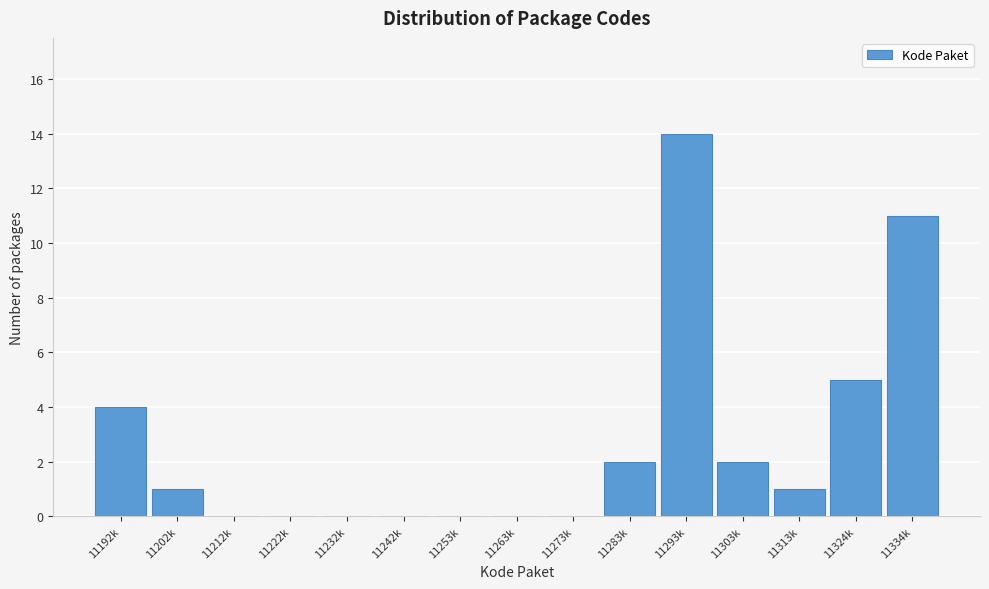

Reading left to right, transcribe all the data shown in this chart.

11192k=4	11202k=1	11212k=0	11222k=0	11232k=0	11242k=0	11253k=0	11263k=0	11273k=0	11283k=2	11293k=14	11303k=2	11313k=1	11324k=5	11334k=11